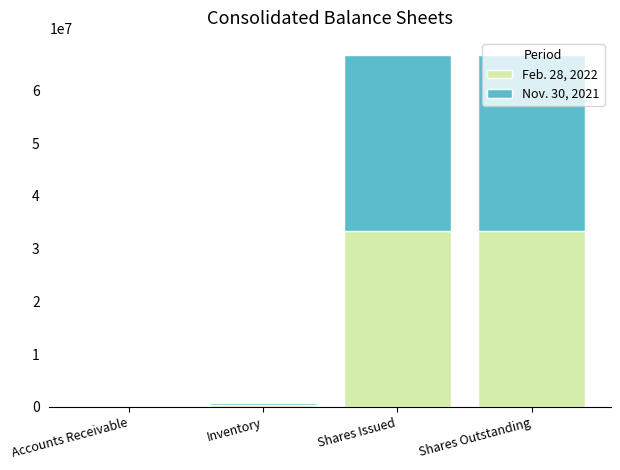

What are all the series names shown in the legend?

Feb. 28, 2022, Nov. 30, 2021